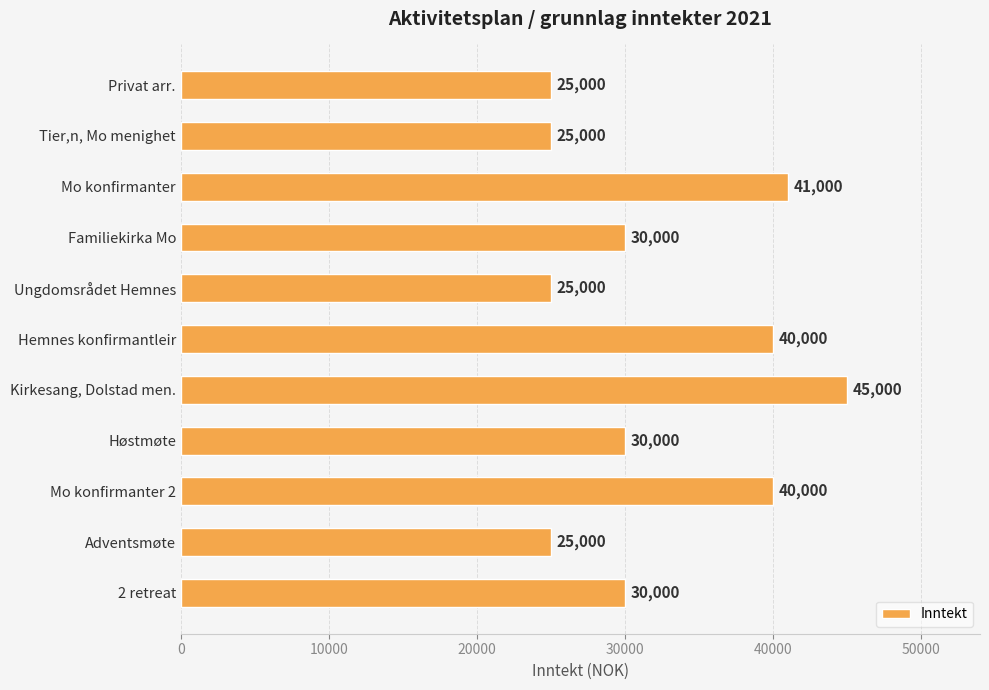

How many distinct data groups are displayed?

1